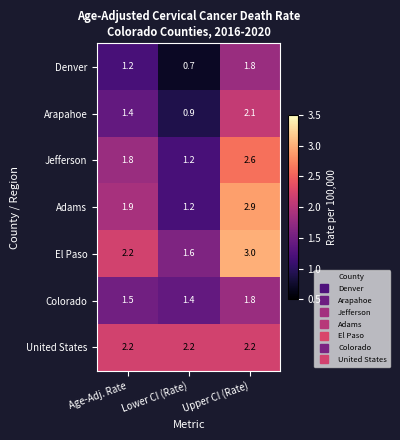

Where does the Arapahoe series first go above 1?

Age-Adj. Rate